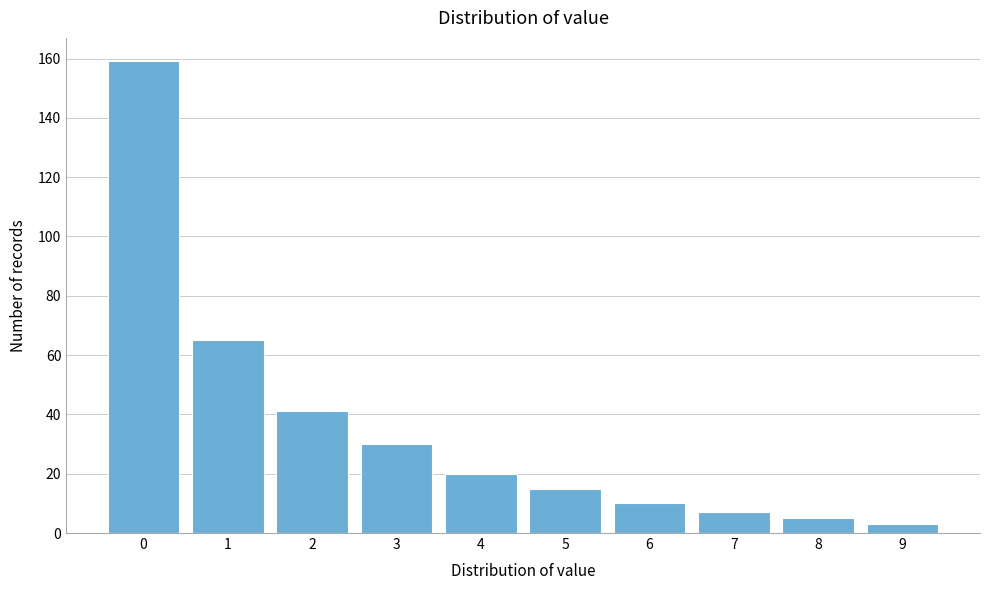

Reading right to left, what are all the values shown in this chart?

9=3	8=5	7=7	6=10	5=15	4=20	3=30	2=41	1=65	0=159